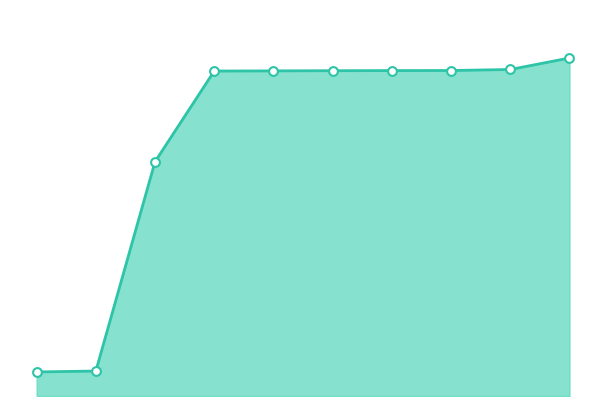

Does the chart have visible grid lines?

No